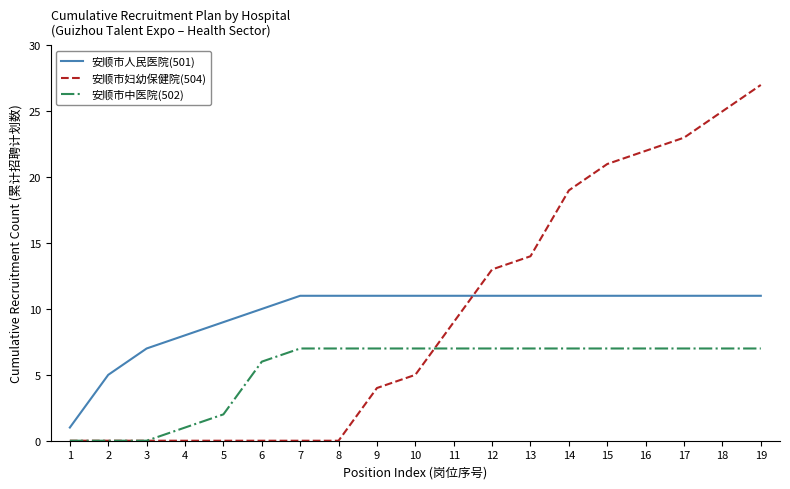

Reading left to right, extract all data points from this chart.

安顺市人民医院(501): 1=1	2=5	3=7	4=8	5=9	6=10	7=11	8=11	9=11	10=11	11=11	12=11	13=11	14=11	15=11	16=11	17=11	18=11	19=11
安顺市妇幼保健院(504): 1=0	2=0	3=0	4=0	5=0	6=0	7=0	8=0	9=4	10=5	11=9	12=13	13=14	14=19	15=21	16=22	17=23	18=25	19=27
安顺市中医院(502): 1=0	2=0	3=0	4=1	5=2	6=6	7=7	8=7	9=7	10=7	11=7	12=7	13=7	14=7	15=7	16=7	17=7	18=7	19=7